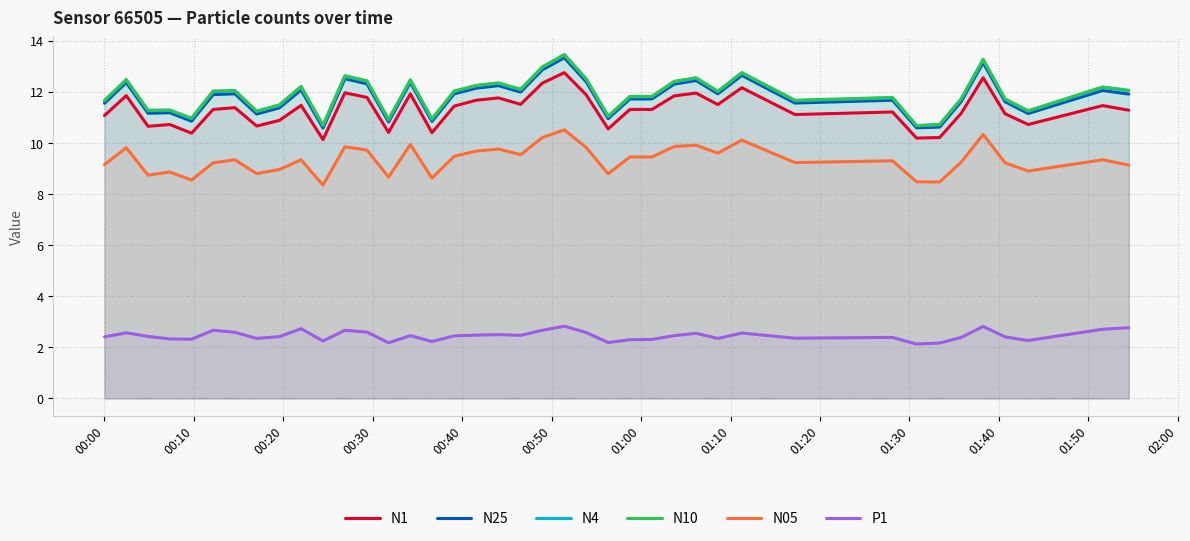

What is the smallest value displayed?

2.1